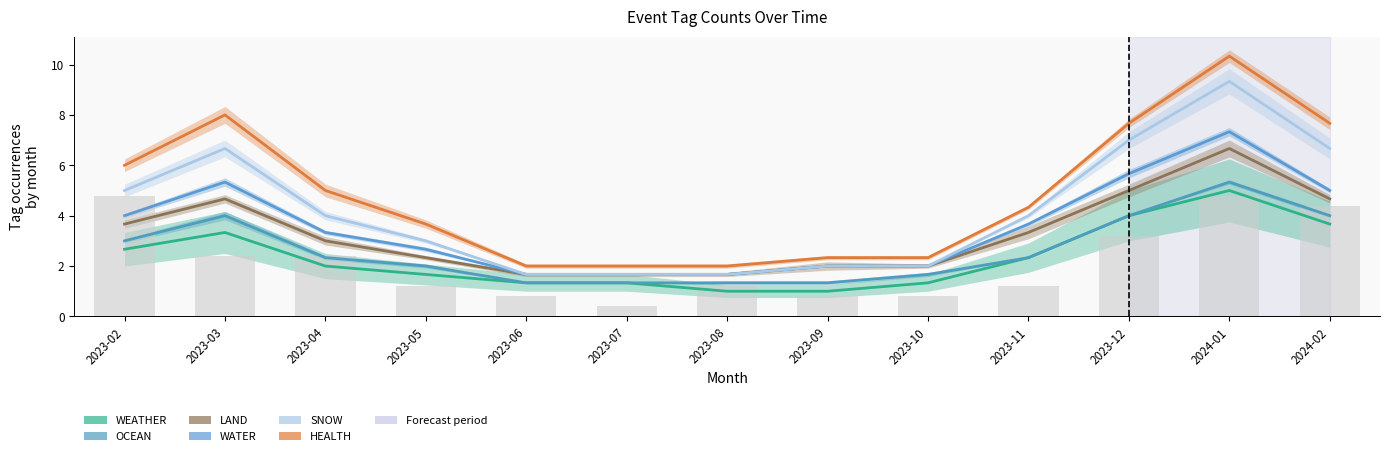

What are all the series names shown in the legend?

WEATHER, OCEAN, LAND, WATER, SNOW, HEALTH